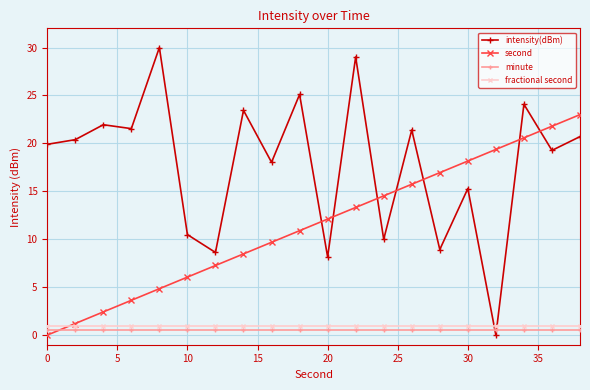

Which series has the widest spread of values?

intensity(dBm)